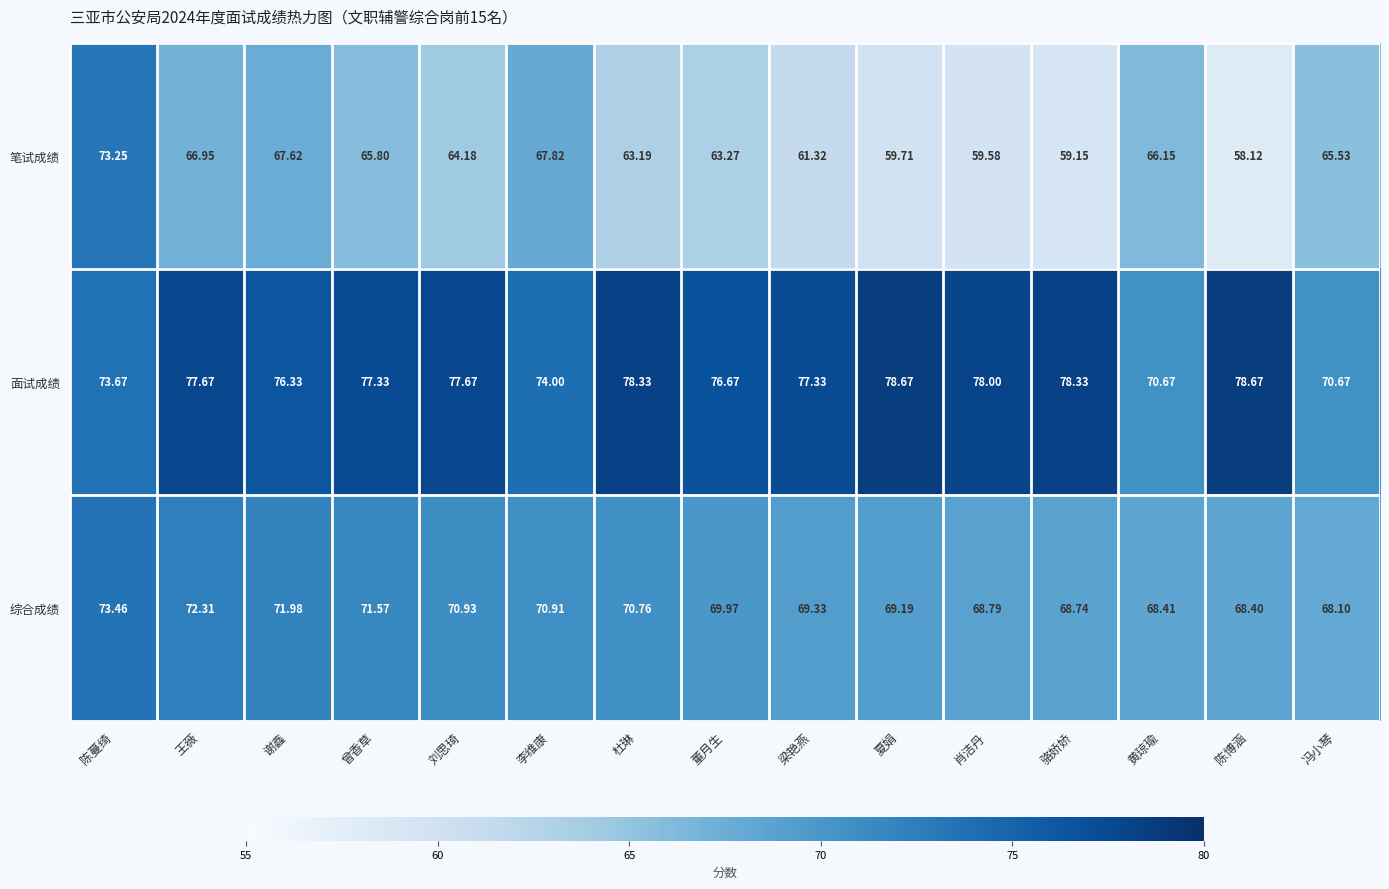

Which series has the largest total across all categories?

面试成绩